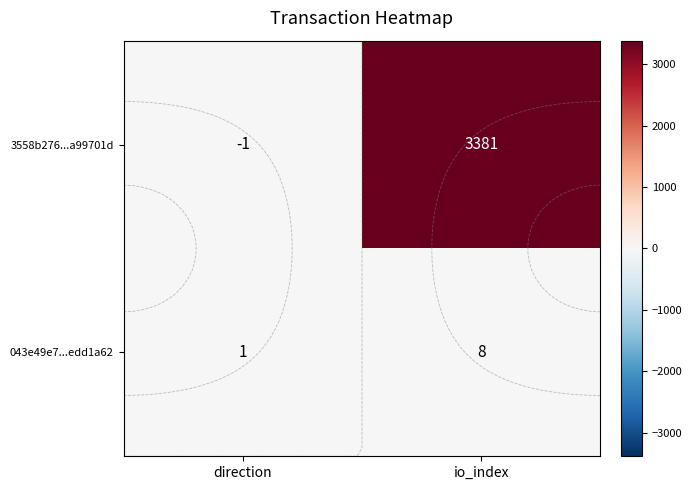

What is the sum of the 043e49e7...edd1a62 values at direction and io_index?

9